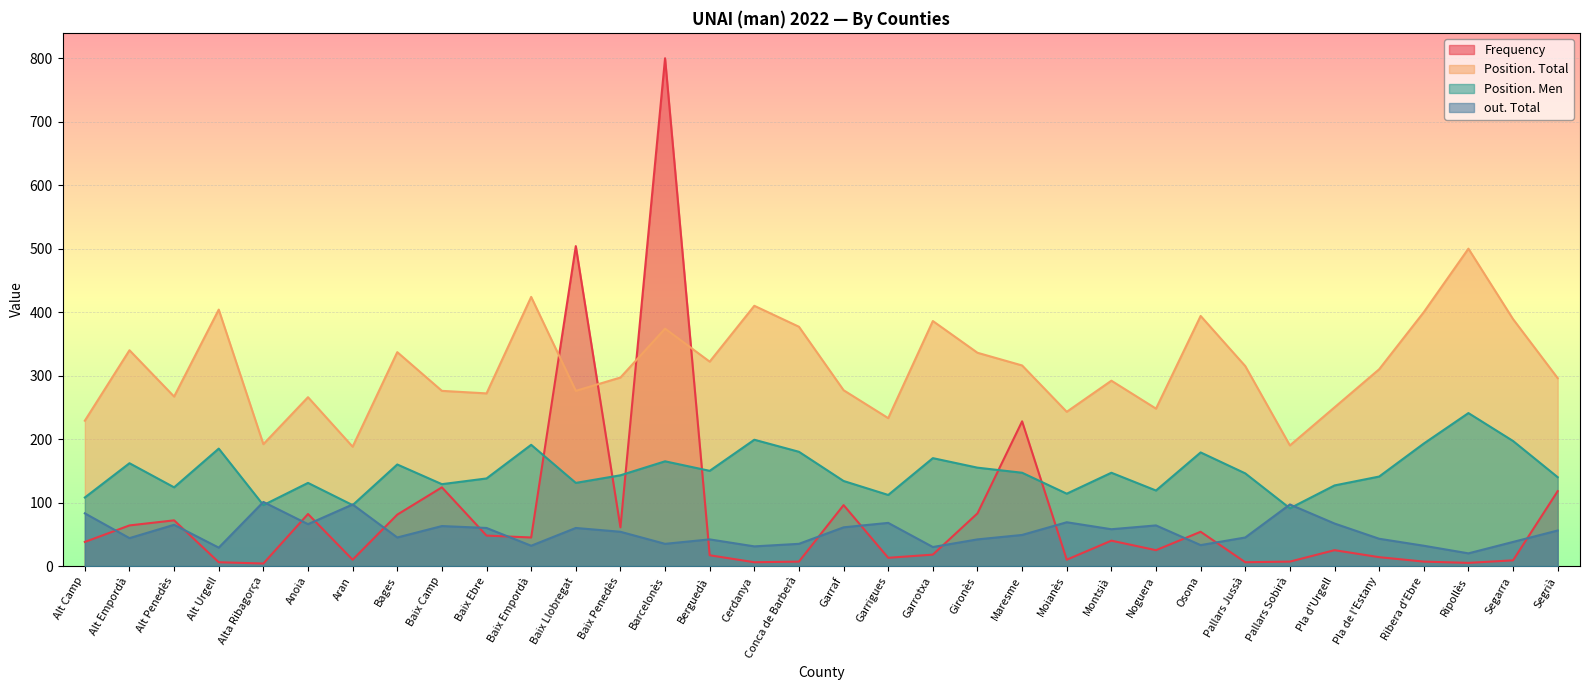

Reading left to right, what are all the values shown in this chart?

Frequency: Alt Camp=38	Alt Empordà=64	Alt Penedès=72	Alt Urgell=6	Alta Ribagorça=4	Anoia=82	Aran=10	Bages=81	Baix Camp=124	Baix Ebre=48	Baix Empordà=45	Baix Llobregat=504	Baix Penedès=61	Barcelonès=800	Berguedà=17	Cerdanya=6	Conca de Barberà=7	Garraf=96	Garrigues=13	Garrotxa=18	Gironès=83	Maresme=228	Moianès=10	Montsià=40	Noguera=25	Osona=54	Pallars Jussà=6	Pallars Sobirà=7	Pla d'Urgell=25	Pla de l'Estany=14	Ribera d'Ebre=7	Ripollès=5	Segarra=9	Segrià=118
Position. Total: Alt Camp=229	Alt Empordà=340	Alt Penedès=267	Alt Urgell=404	Alta Ribagorça=192	Anoia=266	Aran=188	Bages=337	Baix Camp=276	Baix Ebre=272	Baix Empordà=424	Baix Llobregat=276	Baix Penedès=297	Barcelonès=374	Berguedà=322	Cerdanya=410	Conca de Barberà=377	Garraf=277	Garrigues=233	Garrotxa=386	Gironès=336	Maresme=316	Moianès=243	Montsià=292	Noguera=248	Osona=394	Pallars Jussà=315	Pallars Sobirà=190	Pla d'Urgell=250	Pla de l'Estany=310	Ribera d'Ebre=400	Ripollès=500	Segarra=389	Segrià=296
Position. Men: Alt Camp=108	Alt Empordà=162	Alt Penedès=124	Alt Urgell=185	Alta Ribagorça=96	Anoia=131	Aran=96	Bages=160	Baix Camp=129	Baix Ebre=138	Baix Empordà=191	Baix Llobregat=131	Baix Penedès=143	Barcelonès=165	Berguedà=150	Cerdanya=199	Conca de Barberà=180	Garraf=134	Garrigues=112	Garrotxa=170	Gironès=155	Maresme=147	Moianès=114	Montsià=147	Noguera=119	Osona=179	Pallars Jussà=146	Pallars Sobirà=91	Pla d'Urgell=127	Pla de l'Estany=141	Ribera d'Ebre=193	Ripollès=241	Segarra=197	Segrià=140
out. Total: Alt Camp=83	Alt Empordà=44	Alt Penedès=65	Alt Urgell=29	Alta Ribagorça=101	Anoia=66	Aran=97	Bages=45	Baix Camp=63	Baix Ebre=60	Baix Empordà=32	Baix Llobregat=60	Baix Penedès=54	Barcelonès=35	Berguedà=42	Cerdanya=31	Conca de Barberà=35	Garraf=61	Garrigues=68	Garrotxa=30	Gironès=42	Maresme=49	Moianès=69	Montsià=58	Noguera=64	Osona=33	Pallars Jussà=45	Pallars Sobirà=97	Pla d'Urgell=67	Pla de l'Estany=43	Ribera d'Ebre=32	Ripollès=20	Segarra=38	Segrià=56